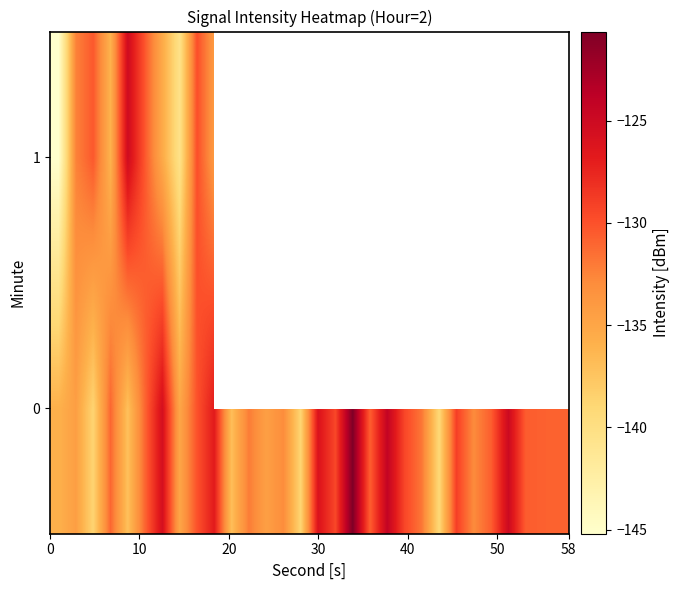

What is the maximum value shown in the chart?

-120.7